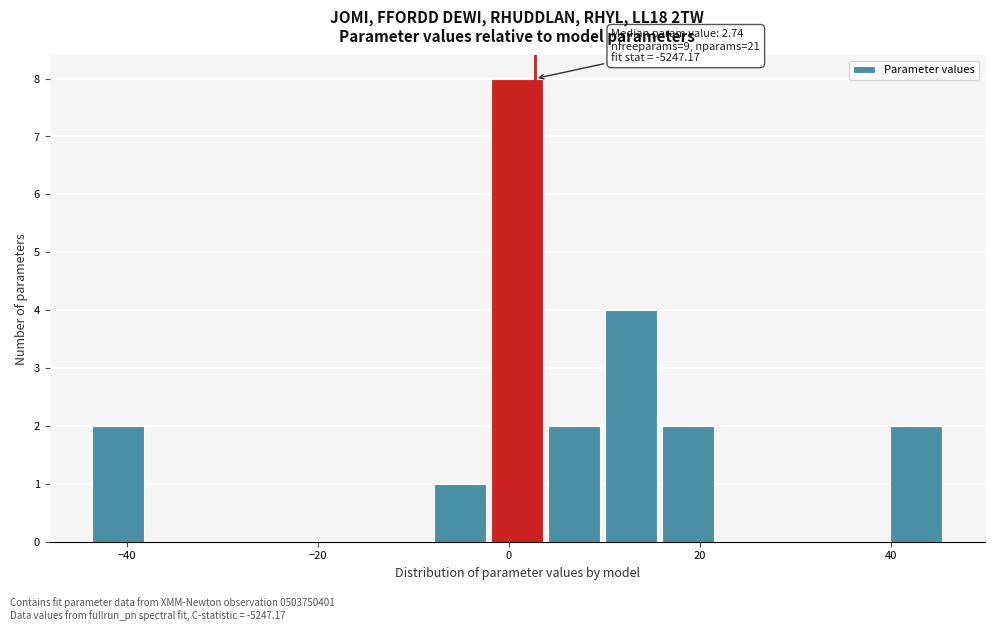

Read against the x-axis, roughly where is the centre of the tallest bar?

0